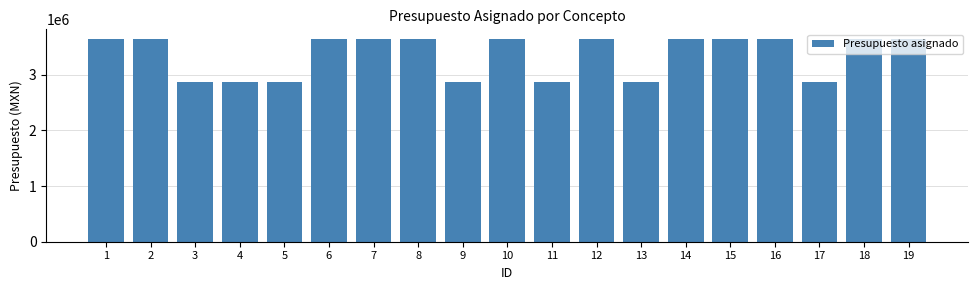

What is the maximum value shown in the chart?

3635000